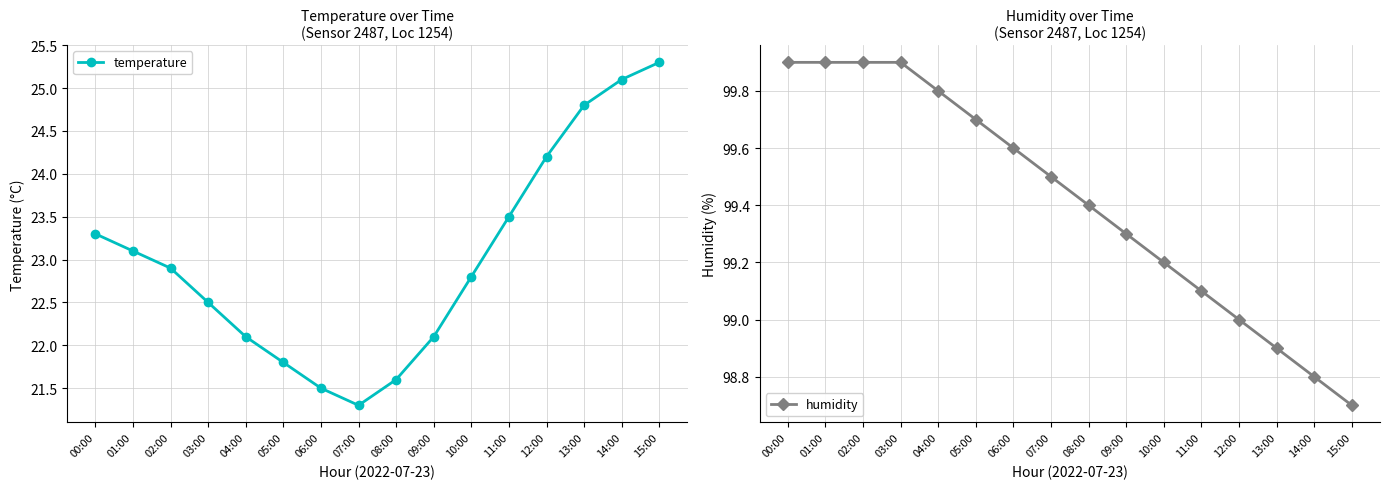

At how many categories does at least one series exceed 74?

16